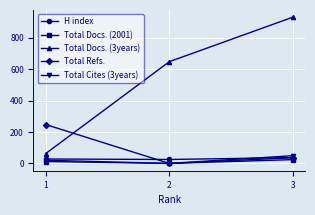

Which label corresponds to the largest value in the chart?

3